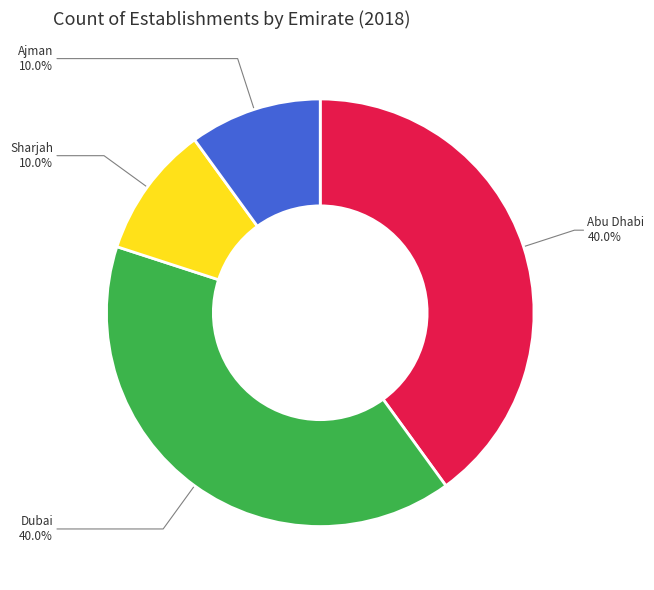

To the nearest percent, what is the combined percentage of Abu Dhabi and Dubai?

80%